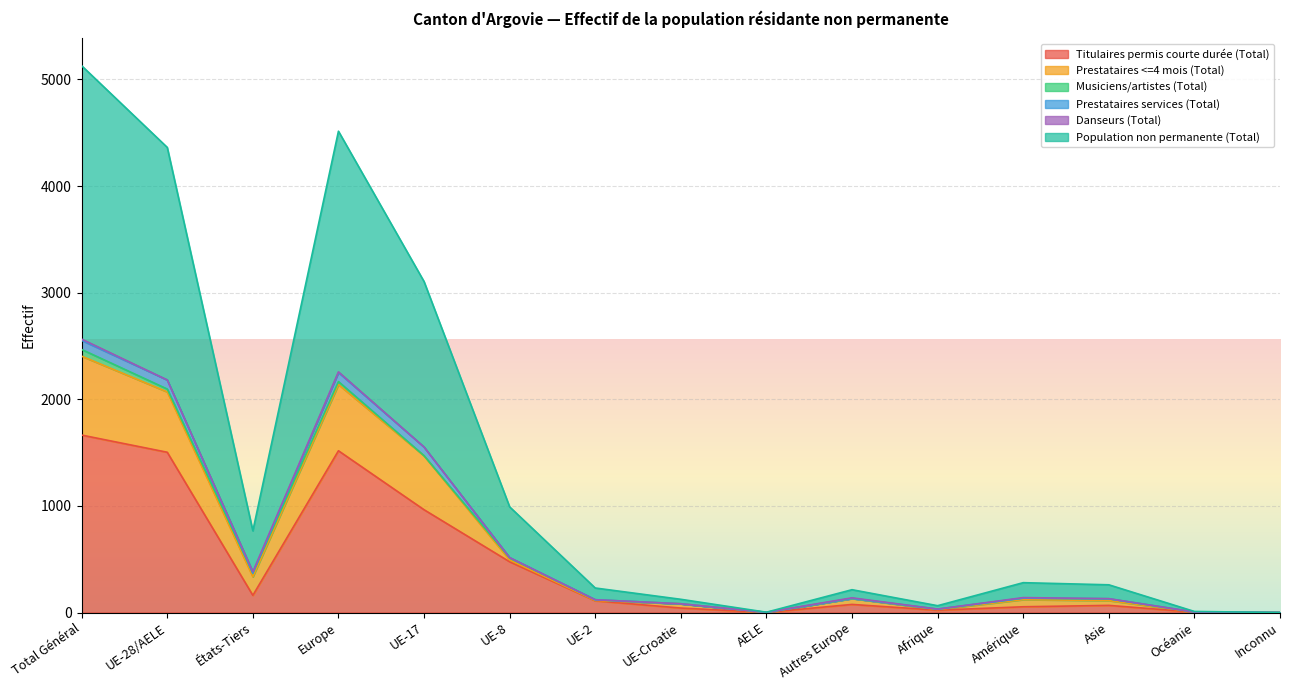

Is it true that Titulaires permis courte durée (Total) equals 22 at Afrique?

True